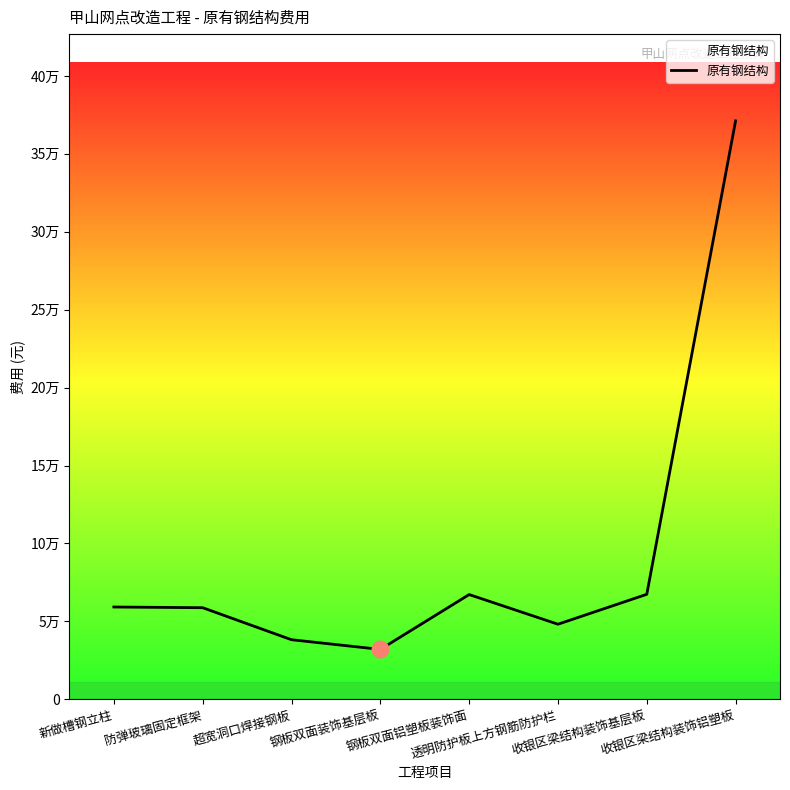

Is this an area chart (filled region under the line)?

Yes